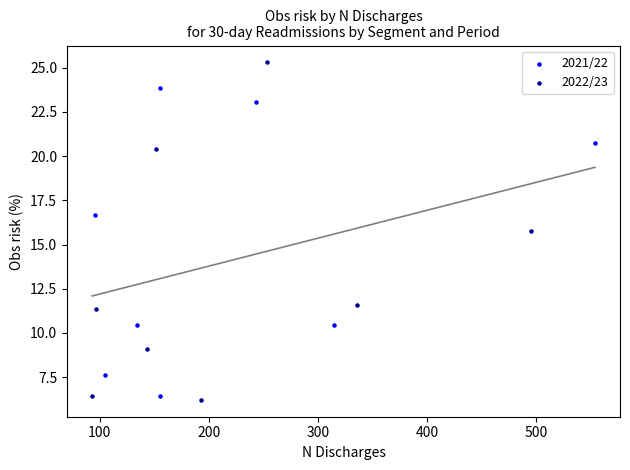

Which series reaches the maximum Y coordinate?

2022/23